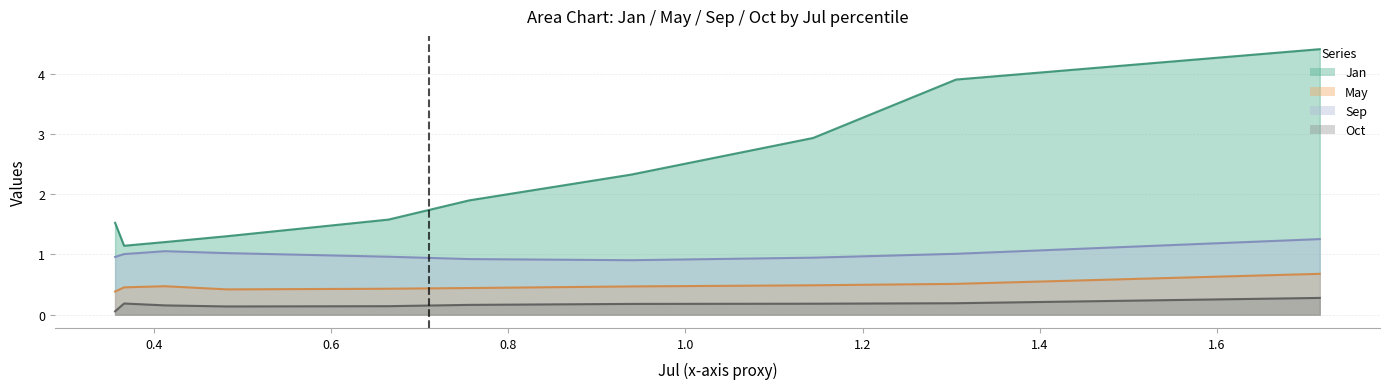

True or false: May has a value of 0.7 at pct45.

False